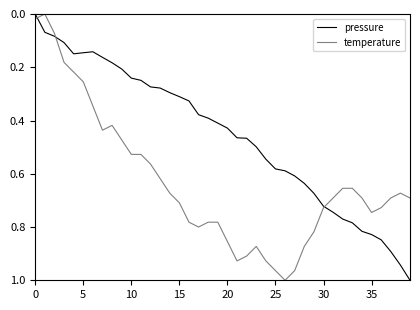

True or false: pressure and temperature intersect in this chart.

True